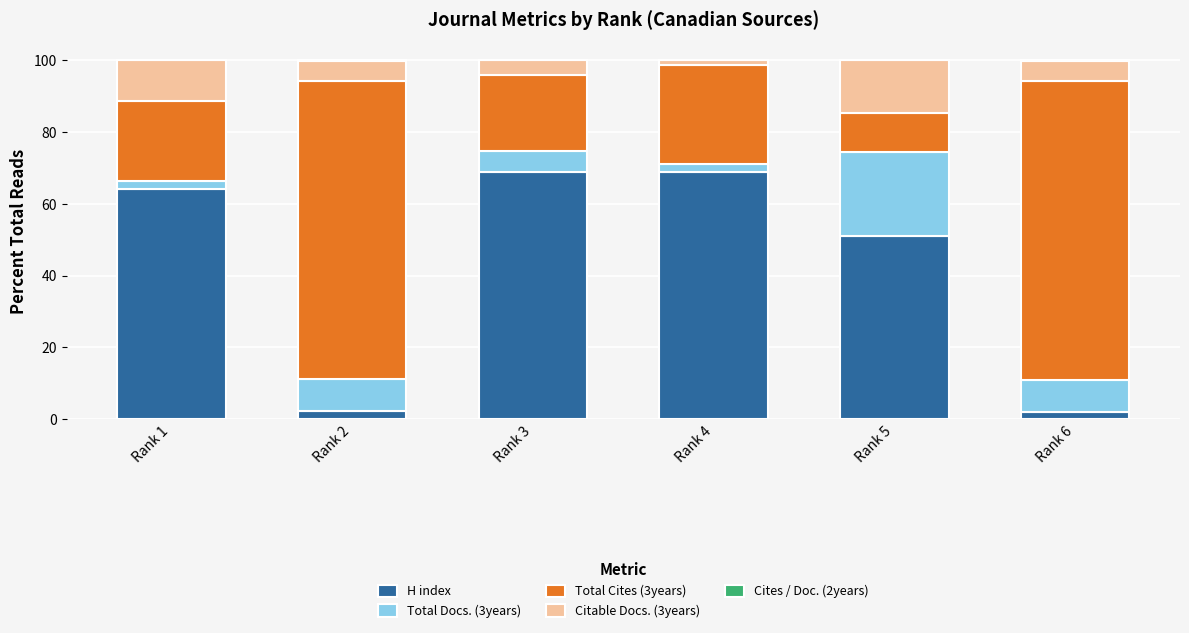

True or false: H index has a value of 50.9 at Rank 5.

True